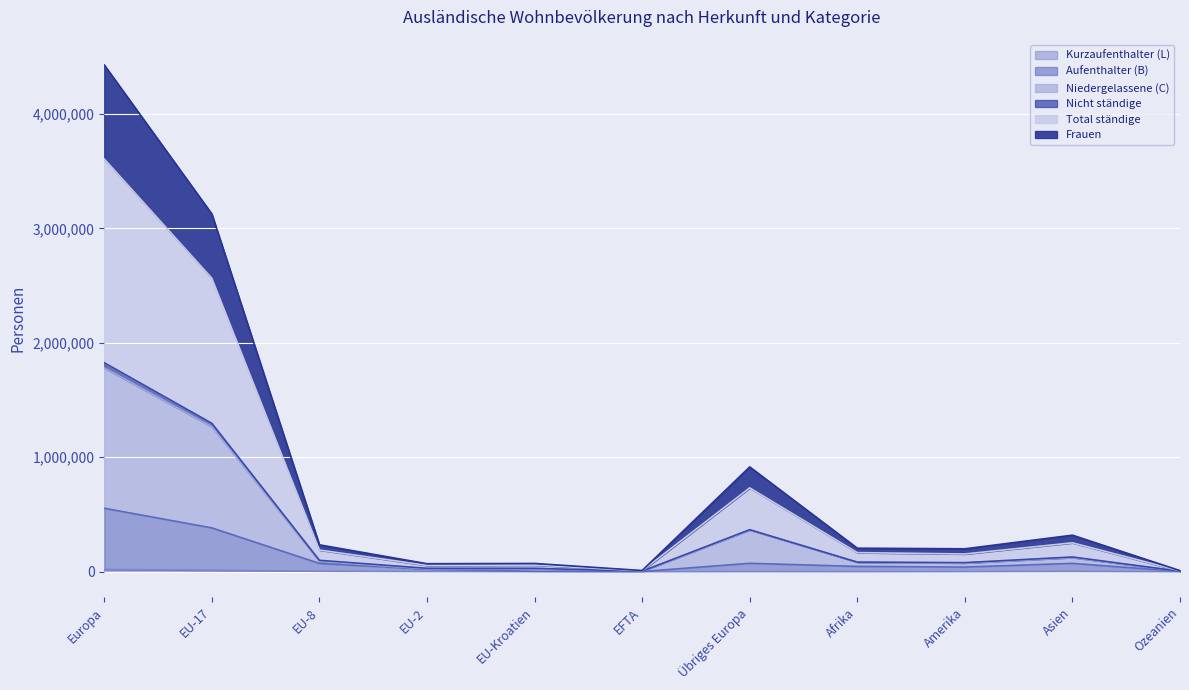

What is the maximum value shown in the chart?

4428057